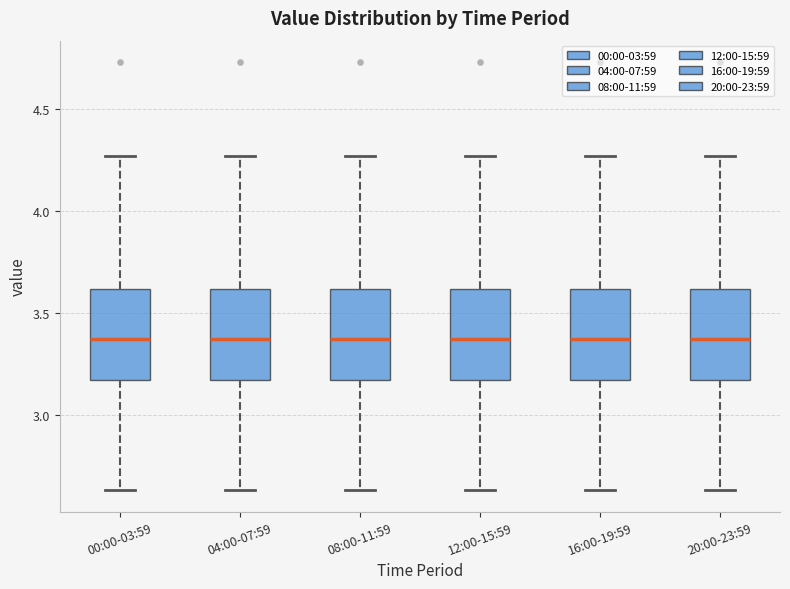

Where is the lower edge of the box for 20:00-23:59 on the y-axis? The values are not printed on the chart, so give them approximately, as read against the axis.

3.15